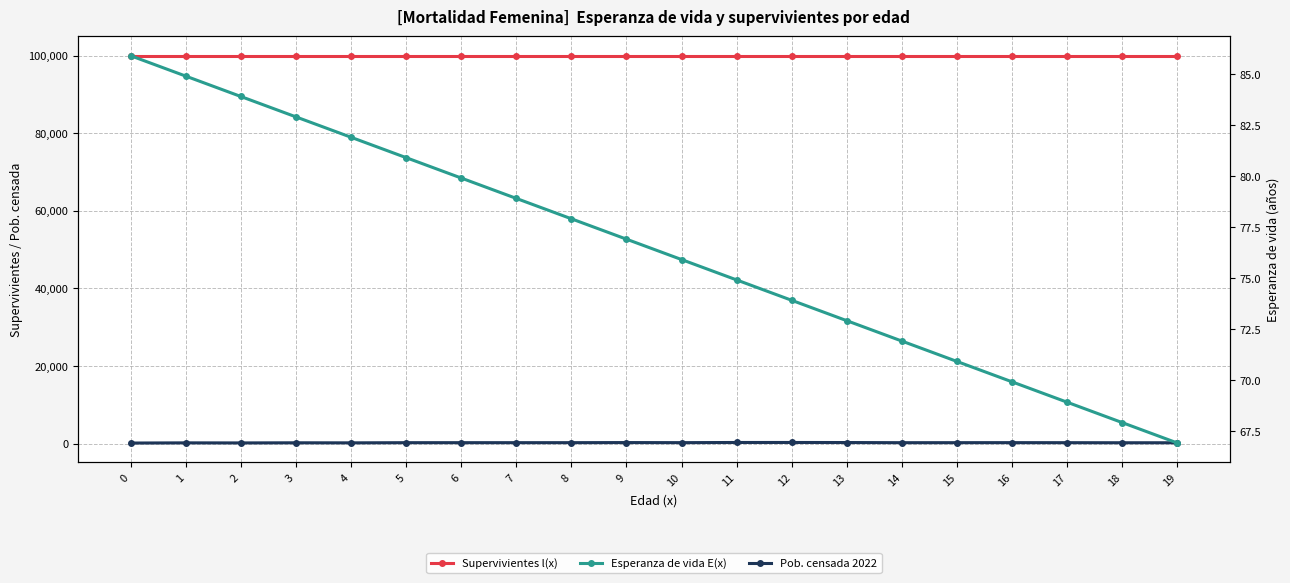

What is the difference between the highest and lowest values at 16?

99930.1